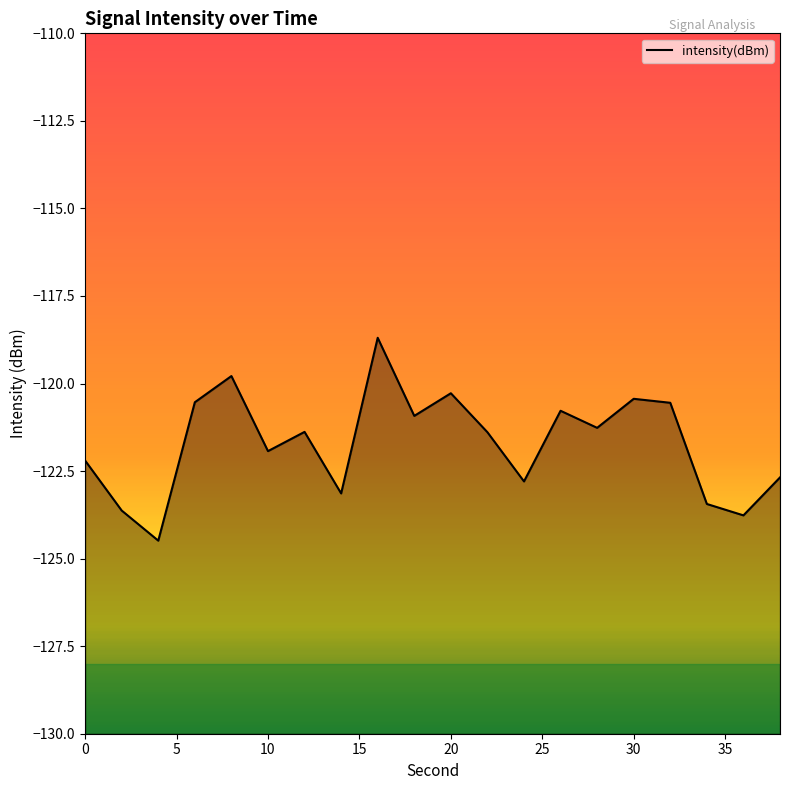

True or false: the data shows -27.8 at 38.

False